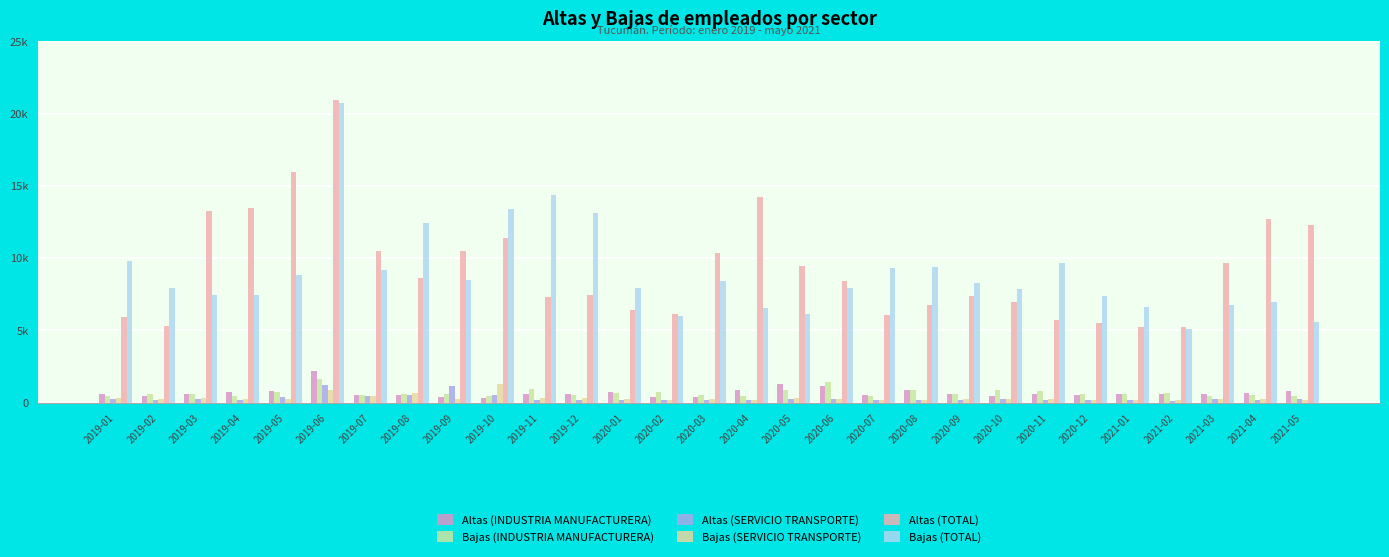

Reading right to left, transcribe all the data shown in this chart.

Altas (INDUSTRIA MANUFACTURERA): 2021-05=789	2021-04=677	2021-03=577	2021-02=616	2021-01=609	2020-12=549	2020-11=637	2020-10=470	2020-09=625	2020-08=878	2020-07=515	2020-06=1150	2020-05=1306	2020-04=892	2020-03=429	2020-02=373	2020-01=711	2019-12=576	2019-11=572	2019-10=353	2019-09=422	2019-08=563	2019-07=538	2019-06=2170	2019-05=792	2019-04=754	2019-03=635	2019-02=464	2019-01=587
Bajas (INDUSTRIA MANUFACTURERA): 2021-05=432	2021-04=506	2021-03=443	2021-02=681	2021-01=602	2020-12=635	2020-11=805	2020-10=889	2020-09=632	2020-08=855	2020-07=454	2020-06=1440	2020-05=864	2020-04=463	2020-03=565	2020-02=762	2020-01=691	2019-12=568	2019-11=929	2019-10=433	2019-09=590	2019-08=618	2019-07=527	2019-06=1672	2019-05=757	2019-04=496	2019-03=597	2019-02=596	2019-01=485
Altas (SERVICIO TRANSPORTE): 2021-05=279	2021-04=220	2021-03=224	2021-02=133	2021-01=177	2020-12=155	2020-11=167	2020-10=227	2020-09=178	2020-08=191	2020-07=196	2020-06=290	2020-05=230	2020-04=197	2020-03=200	2020-02=164	2020-01=176	2019-12=180	2019-11=192	2019-10=501	2019-09=1133	2019-08=533	2019-07=433	2019-06=1240	2019-05=422	2019-04=219	2019-03=290	2019-02=198	2019-01=228
Bajas (SERVICIO TRANSPORTE): 2021-05=205	2021-04=233	2021-03=233	2021-02=216	2021-01=178	2020-12=216	2020-11=245	2020-10=288	2020-09=227	2020-08=211	2020-07=207	2020-06=282	2020-05=354	2020-04=217	2020-03=225	2020-02=212	2020-01=225	2019-12=325	2019-11=339	2019-10=1315	2019-09=267	2019-08=688	2019-07=449	2019-06=864	2019-05=283	2019-04=223	2019-03=361	2019-02=286	2019-01=296
Altas (TOTAL): 2021-05=12299	2021-04=12684	2021-03=9700	2021-02=5244	2021-01=5253	2020-12=5510	2020-11=5707	2020-10=6967	2020-09=7411	2020-08=6729	2020-07=6079	2020-06=8454	2020-05=9475	2020-04=14257	2020-03=10380	2020-02=6145	2020-01=6418	2019-12=7462	2019-11=7290	2019-10=11396	2019-09=10525	2019-08=8652	2019-07=10465	2019-06=20911	2019-05=15962	2019-04=13483	2019-03=13255	2019-02=5295	2019-01=5916
Bajas (TOTAL): 2021-05=5576	2021-04=6996	2021-03=6770	2021-02=5108	2021-01=6589	2020-12=7397	2020-11=9700	2020-10=7881	2020-09=8311	2020-08=9417	2020-07=9326	2020-06=7911	2020-05=6156	2020-04=6552	2020-03=8389	2020-02=5999	2020-01=7931	2019-12=13123	2019-11=14360	2019-10=13436	2019-09=8495	2019-08=12438	2019-07=9160	2019-06=20706	2019-05=8831	2019-04=7435	2019-03=7469	2019-02=7919	2019-01=9832